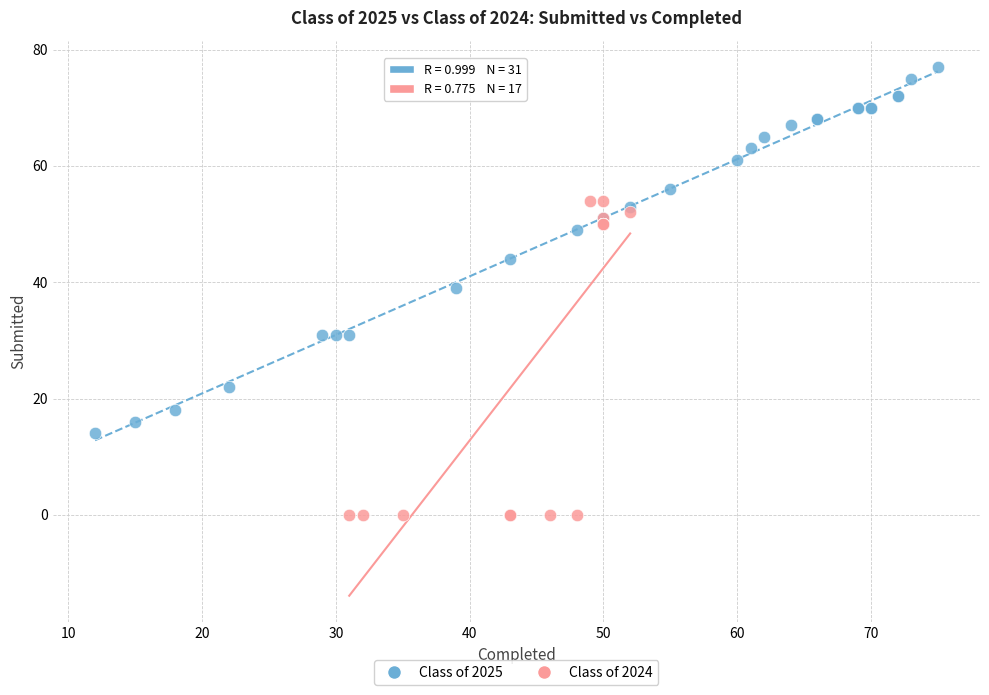

Which series reaches the minimum Y coordinate?

Class of 2024